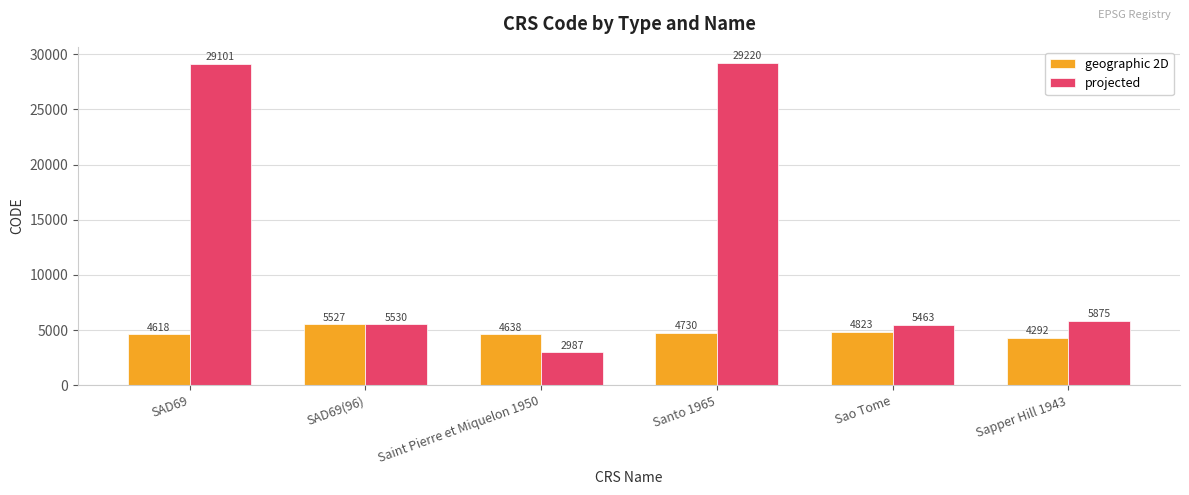

What is the spread (max minus min) of values at Sao Tome?

640